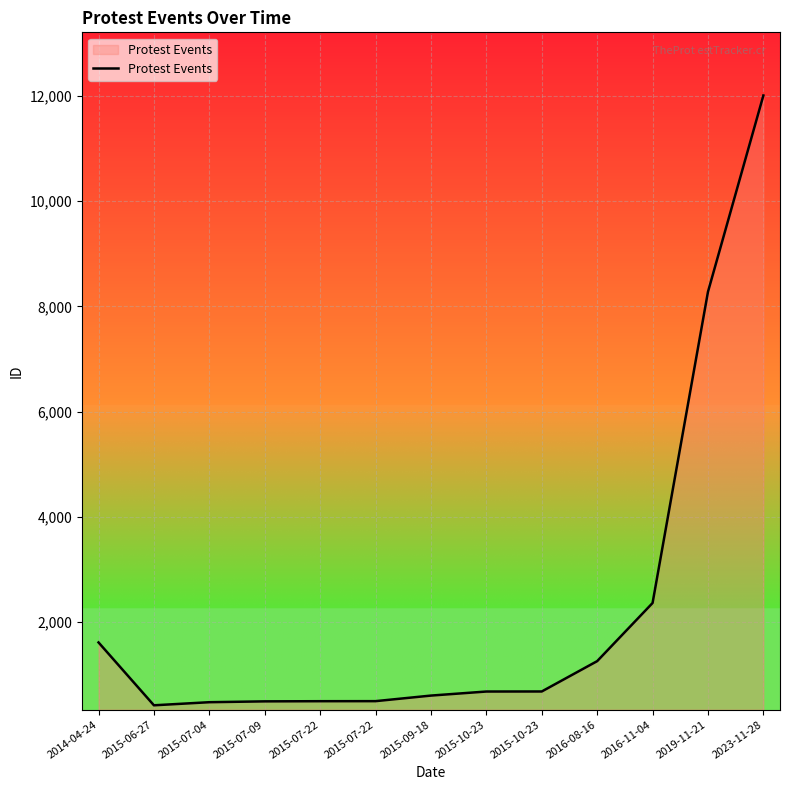

Reading right to left, what are all the values shown in this chart?

2023-11-28=12012	2019-11-21=8277	2016-11-04=2357	2016-08-16=1251	2015-10-23=674	2015-10-23=673	2015-09-18=596	2015-07-22=490	2015-07-22=489	2015-07-09=486	2015-07-04=470	2015-06-27=411	2014-04-24=1607